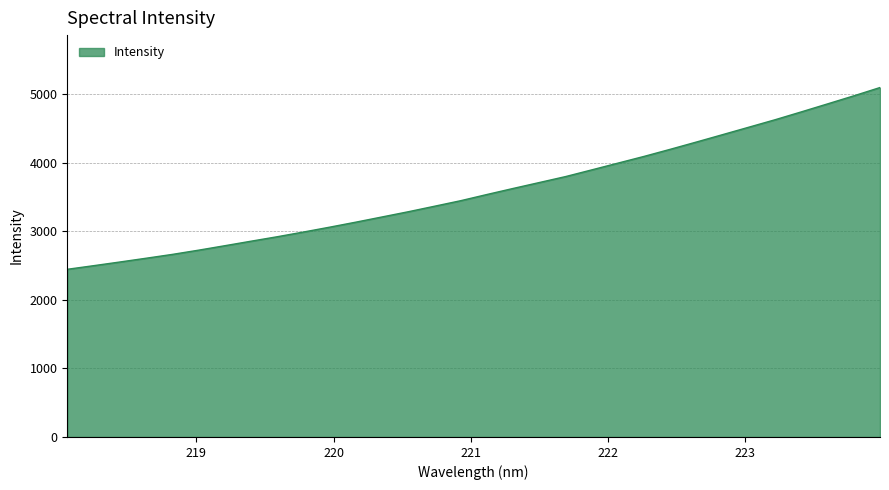

What is the difference between the maximum and minimum values?

2649.1